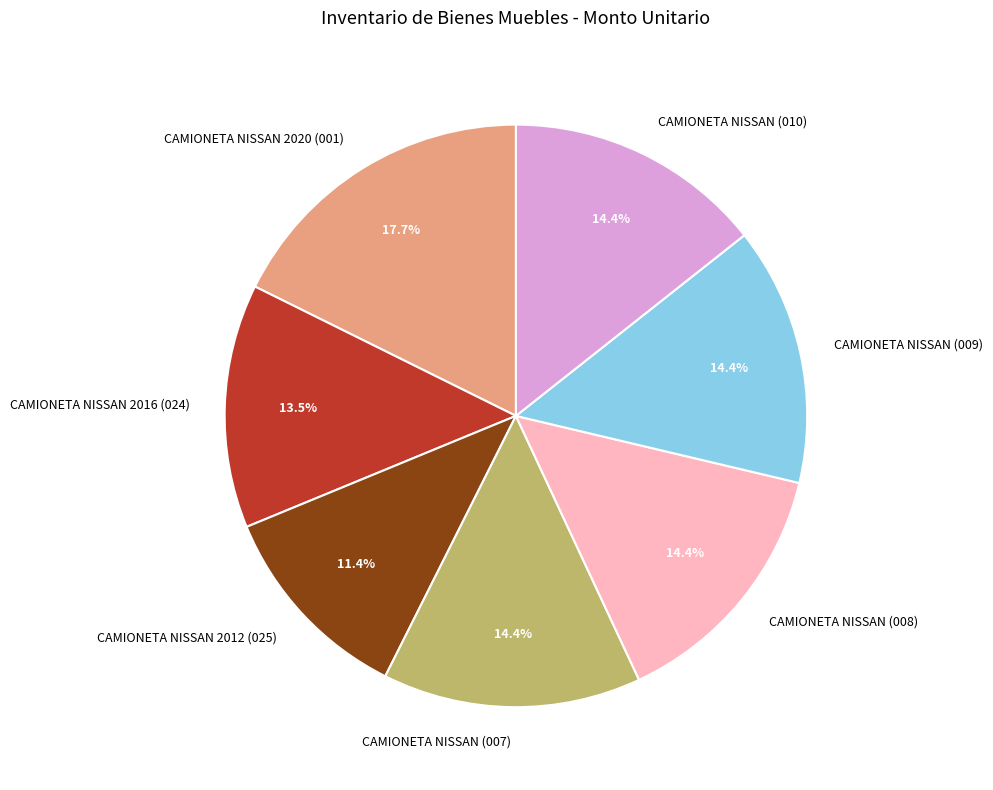

To the nearest percent, what is the combined percentage of CAMIONETA NISSAN 2016 (024) and CAMIONETA NISSAN 2012 (025)?

25%